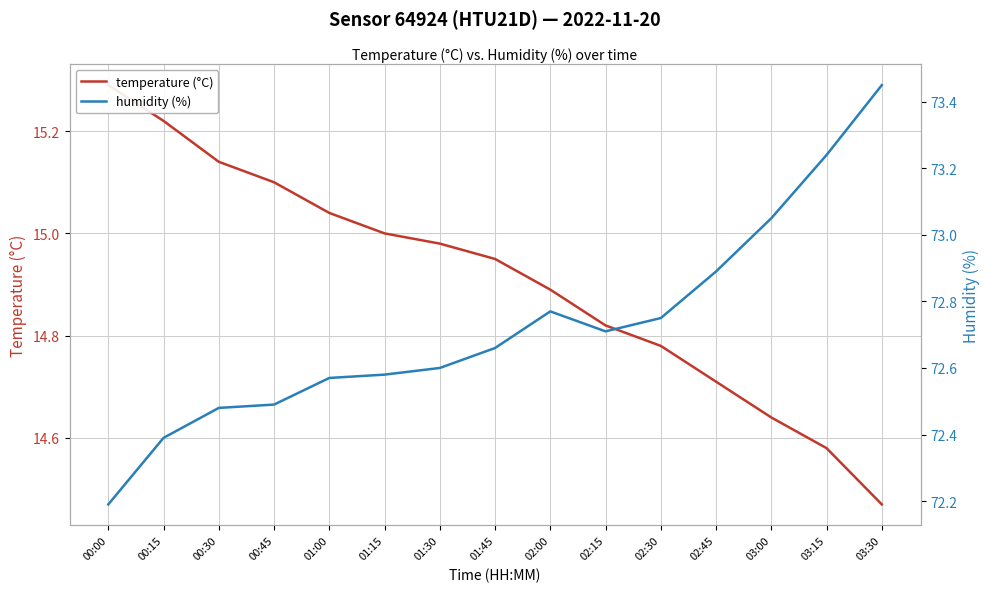

What position from the left is 00:30?

3